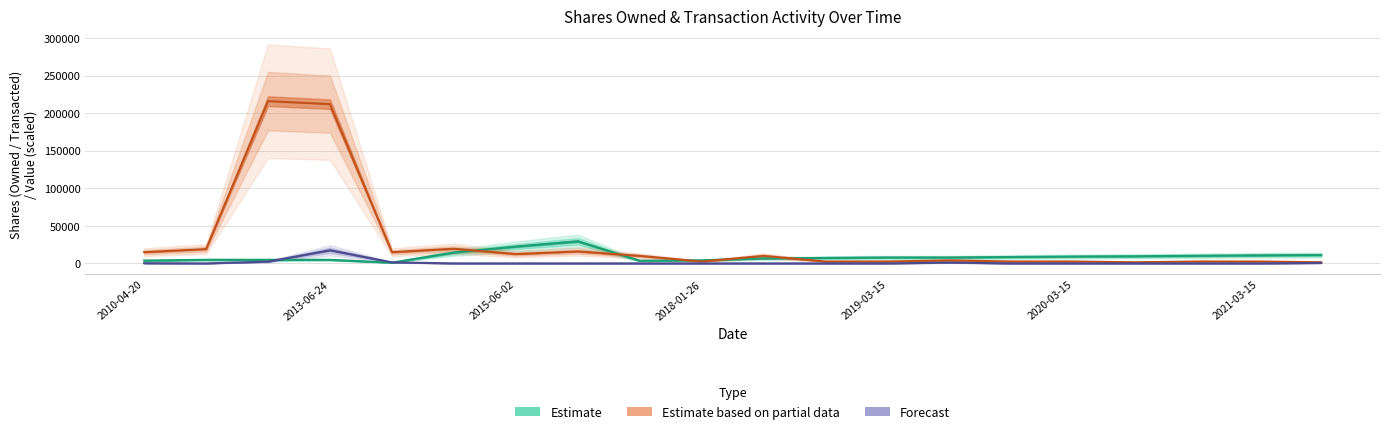

Between 2018-01-26 and 2021-03-15, which is larger?

2021-03-15